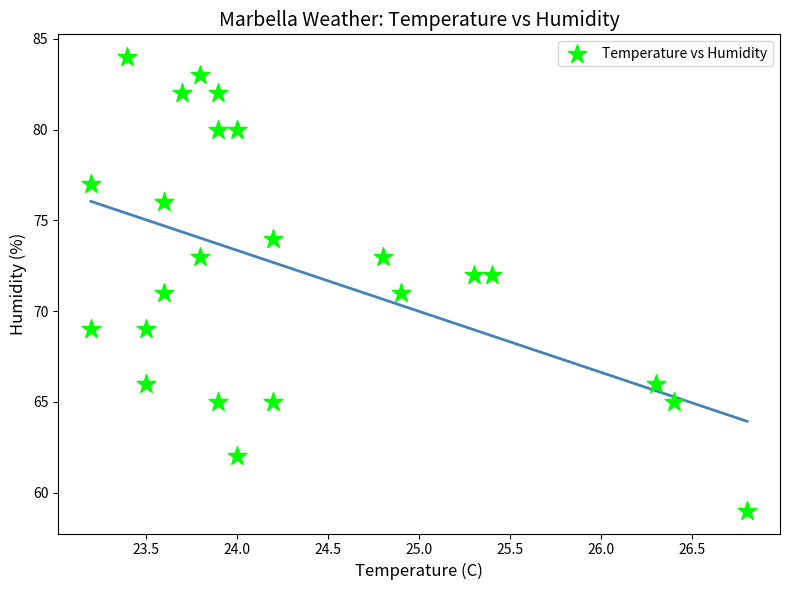

What is the range of Y values (max minus min)?

25